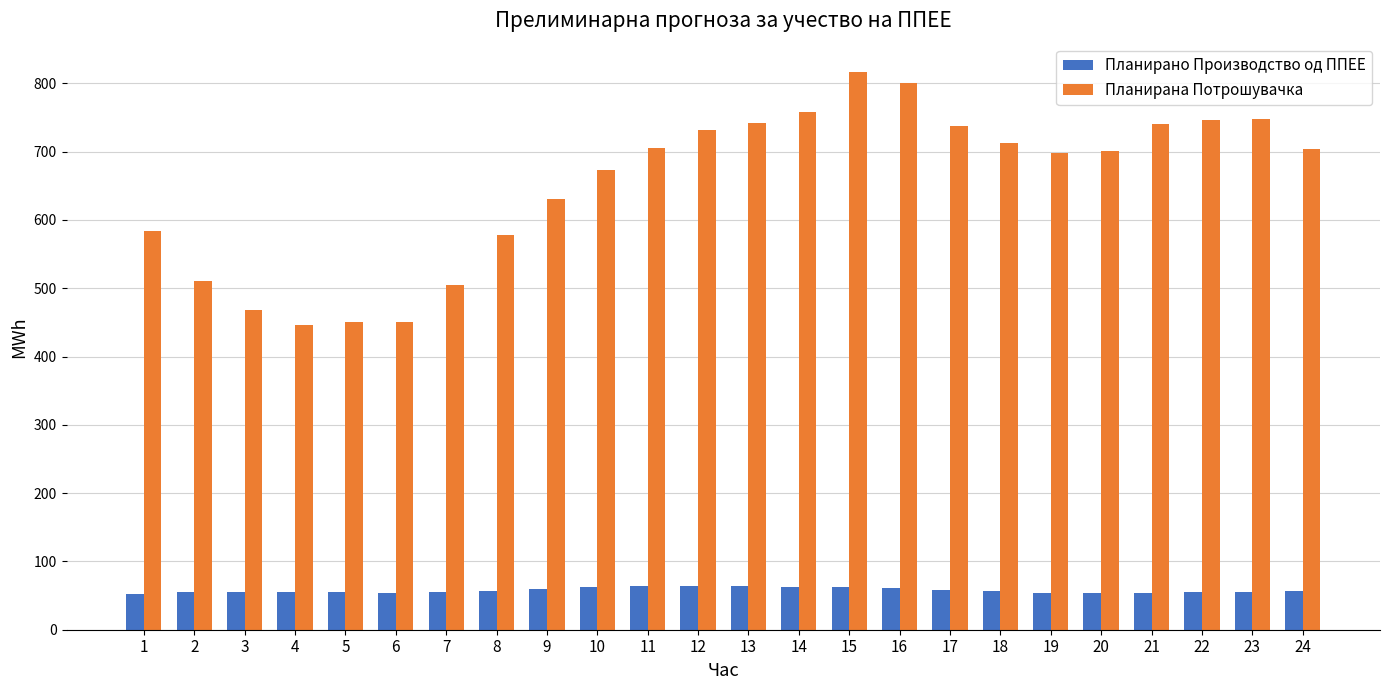

What is the difference between the maximum and second lowest values in the Планирано Производство од ППЕЕ series?

11.3